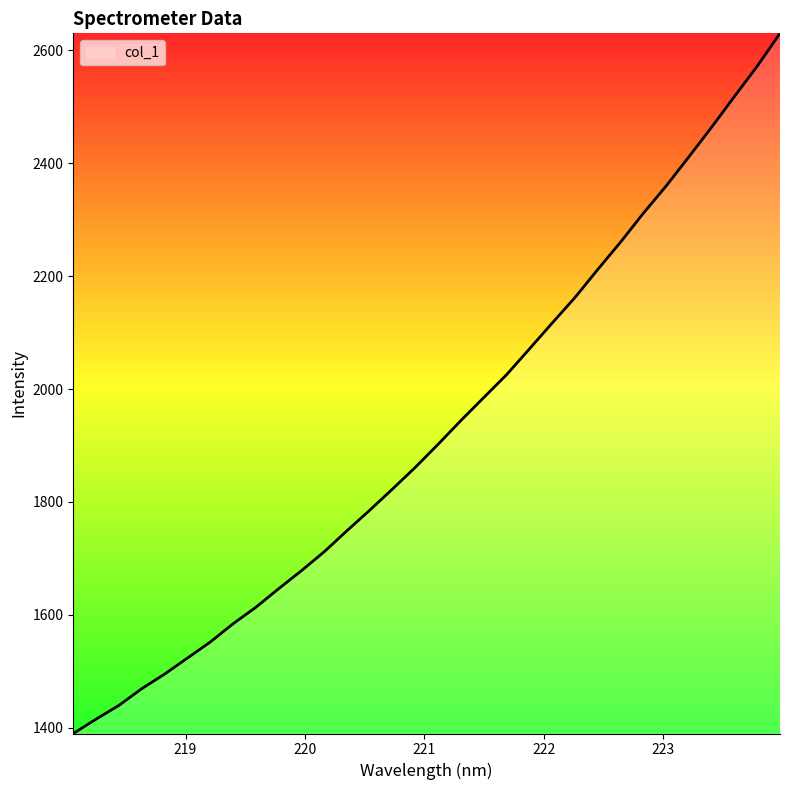

How many lines are shown in the chart?

1